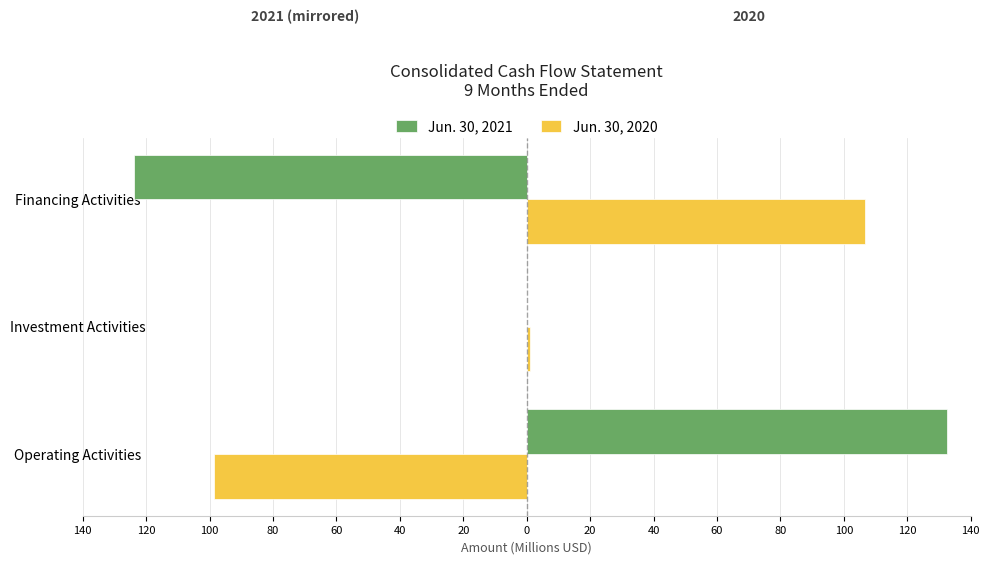

What is the sum of all Jun. 30, 2021 values?

8.7